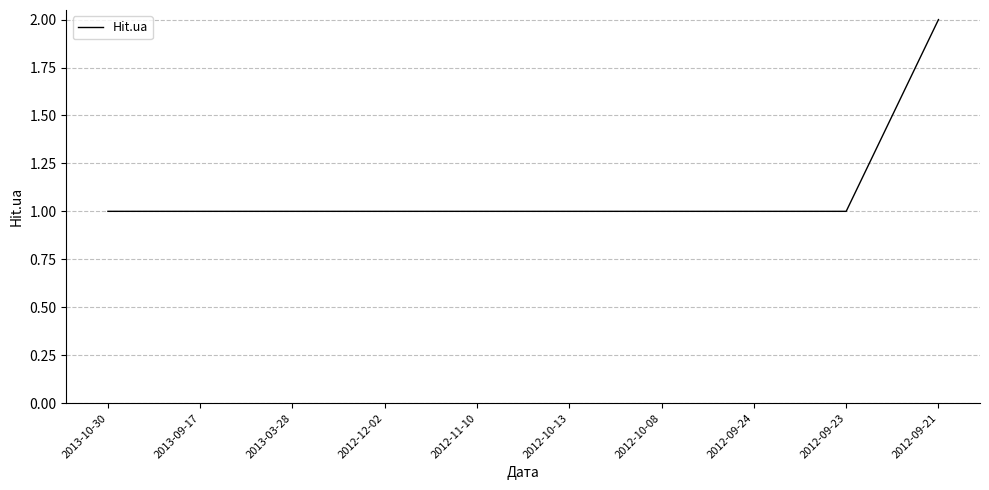

How many lines are shown in the chart?

1